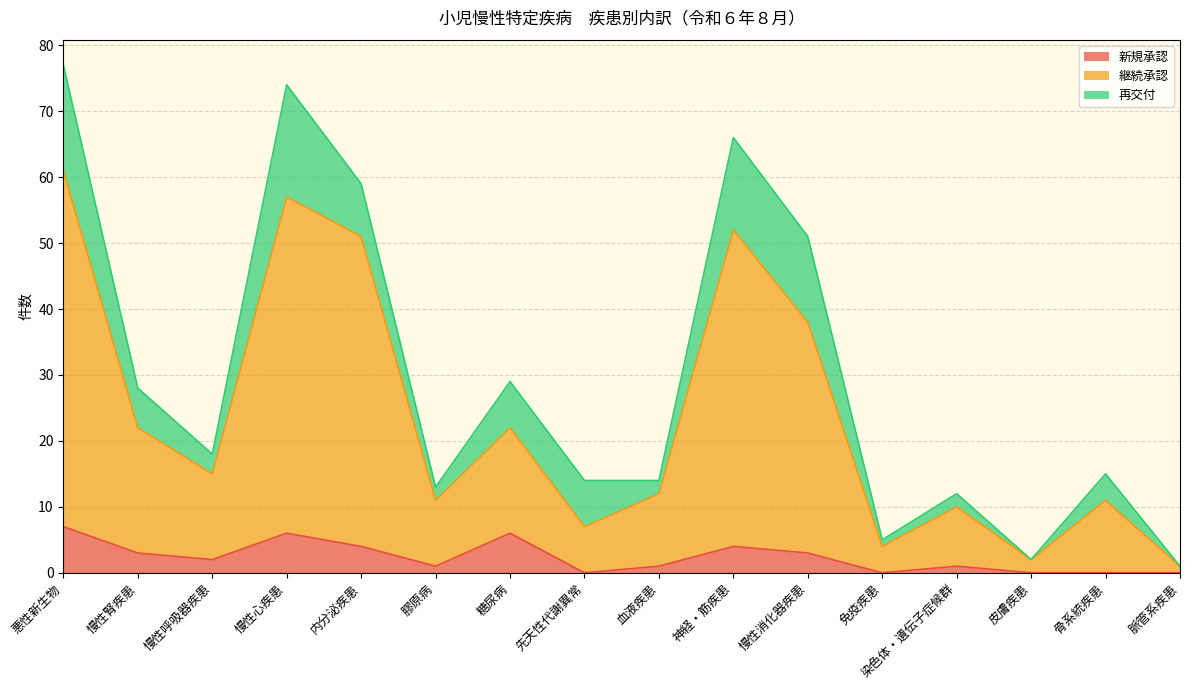

Between 慢性腎疾患 and 骨系統疾患, which is larger?

慢性腎疾患